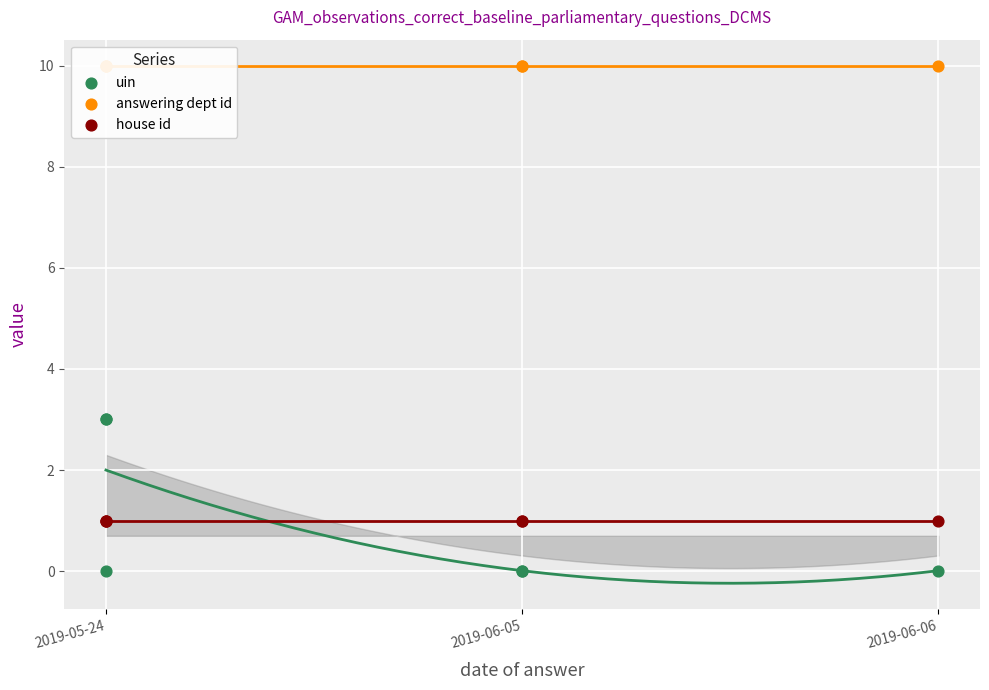

Which series contains the highest Y value?

answering dept id